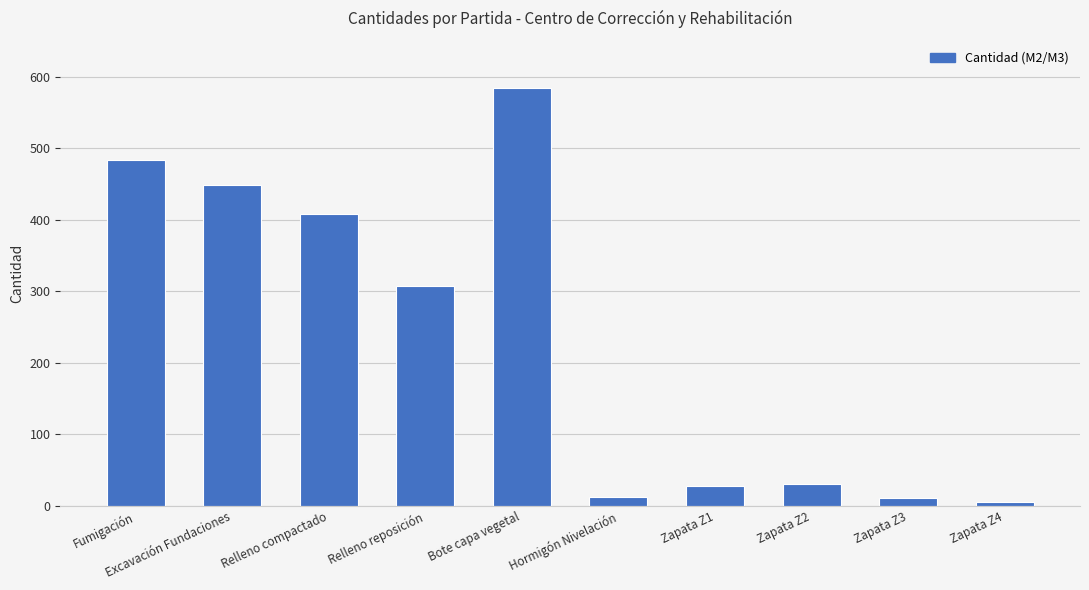

What is the sum of the values at Zapata Z1 and Bote capa vegetal?

611.6